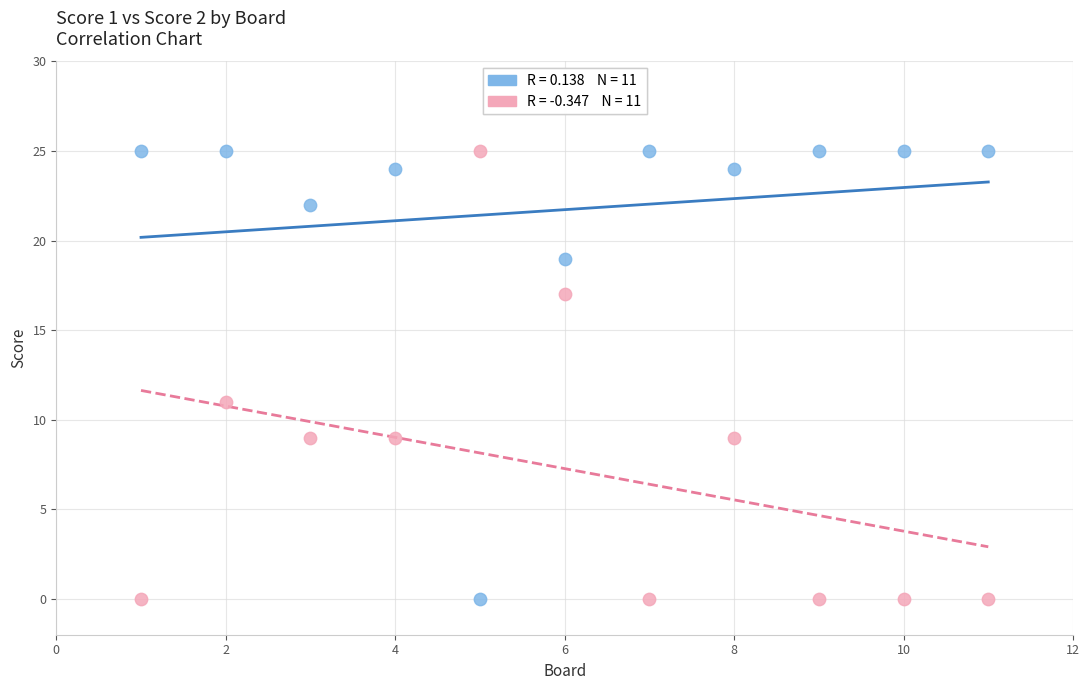

Across all data points, what is the range of Y values (max minus min)?

25